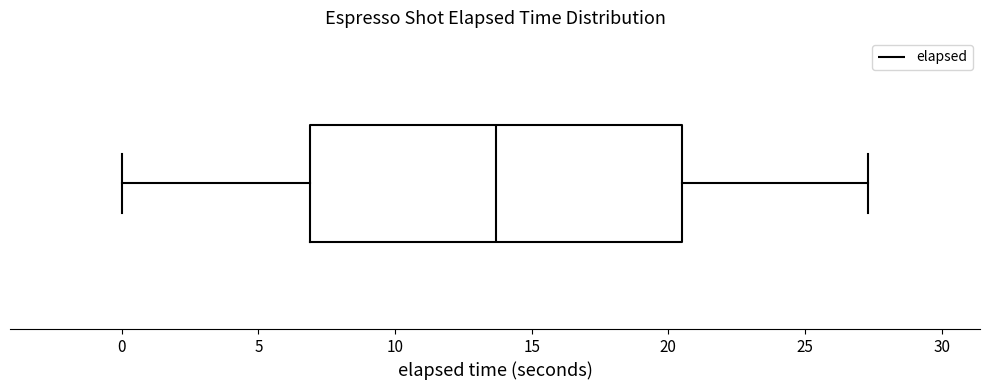

Where is the right edge of the box on the x-axis? The values are not printed on the chart, so give them approximately, as read against the axis.

20.5